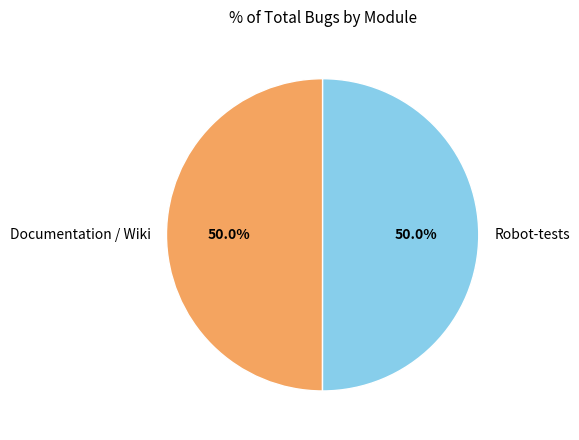

What is the ratio of the value at Robot-tests to the value at Documentation / Wiki?

1.0